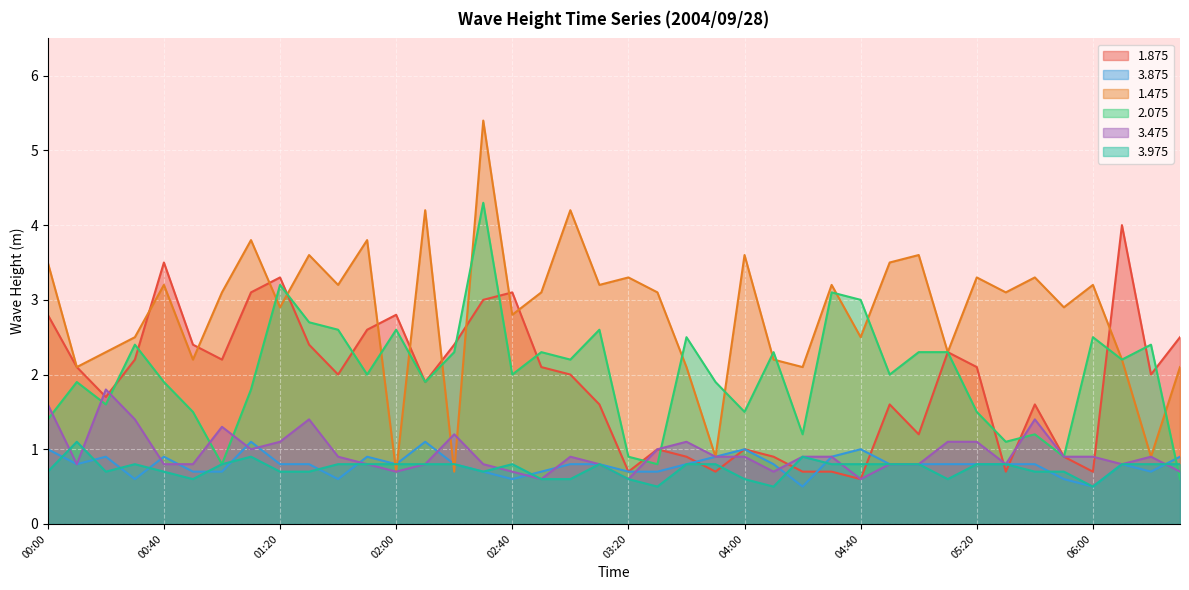

Between which two adjacent categories do 1.475 and 3.975 first intersect?

01:50 and 02:00